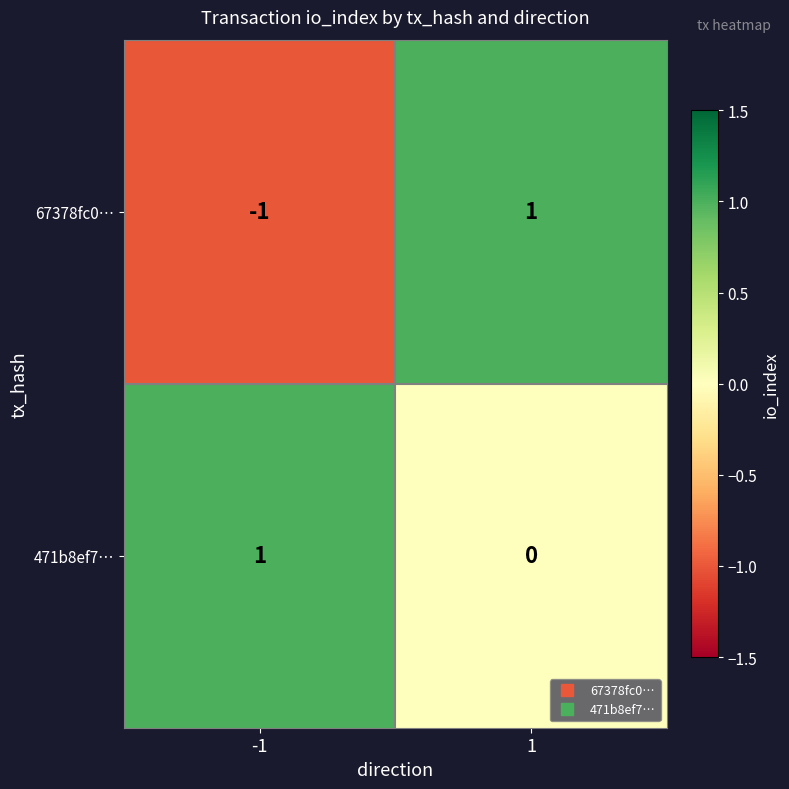

At 1, list the series in order from largest to smallest.

67378fc0…, 471b8ef7…